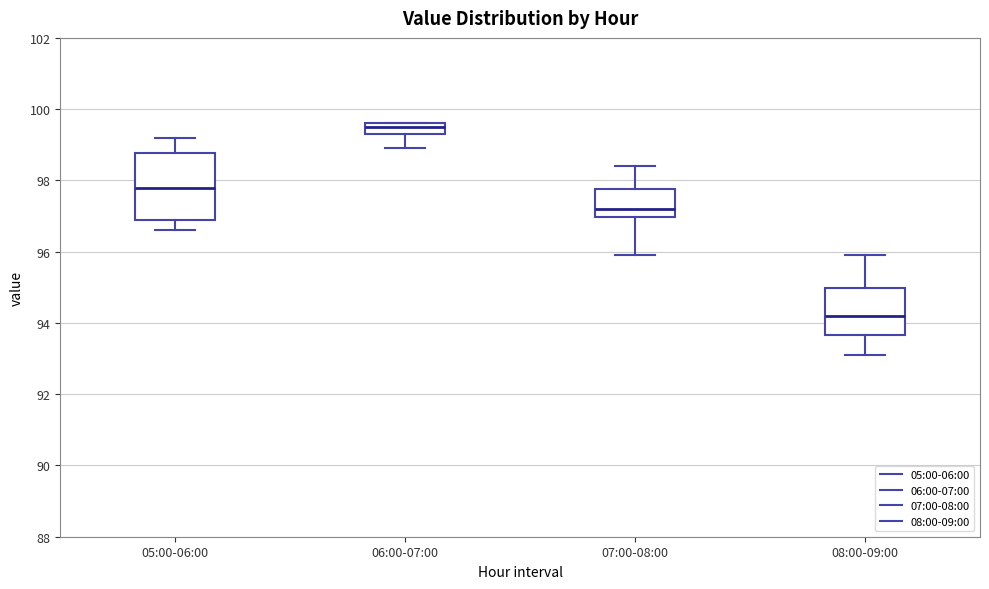

Which box has the lowest median line?

08:00-09:00